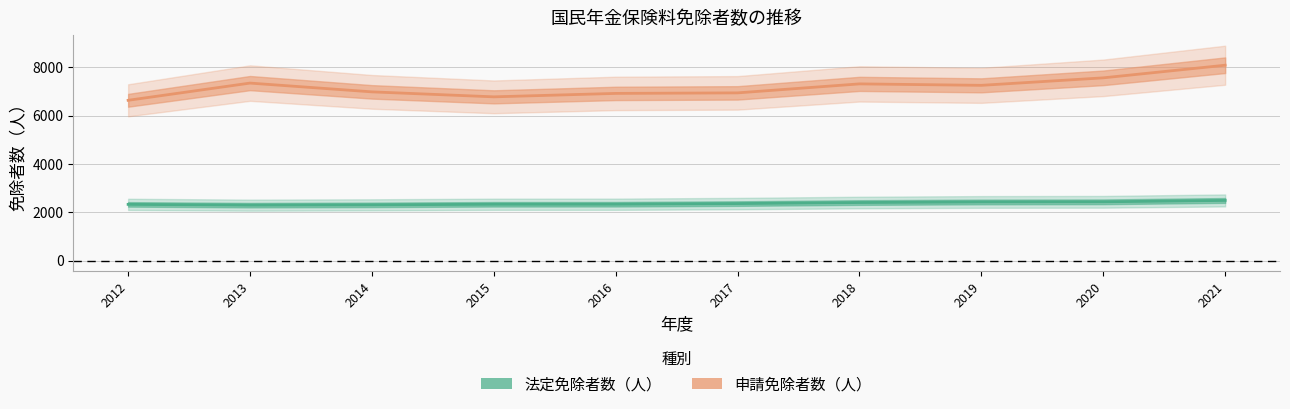

Is the value of 申請免除者数（人） at 2015 greater than the value of 法定免除者数（人） at 2014?

Yes